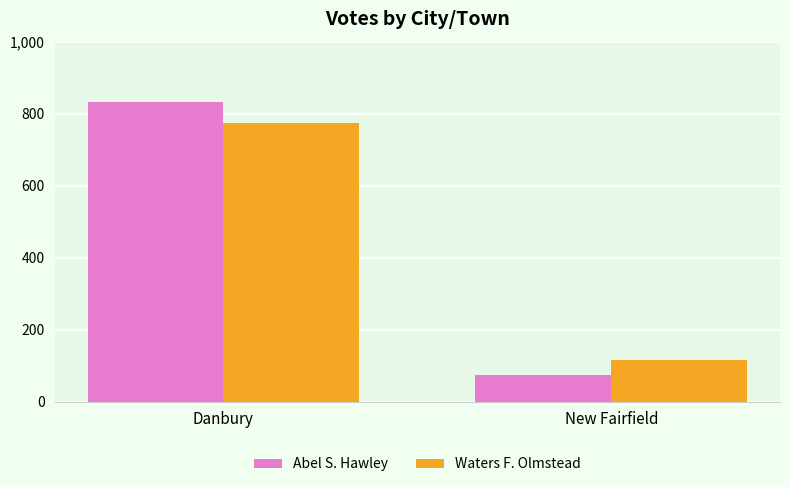

How many bars are there in total?

4